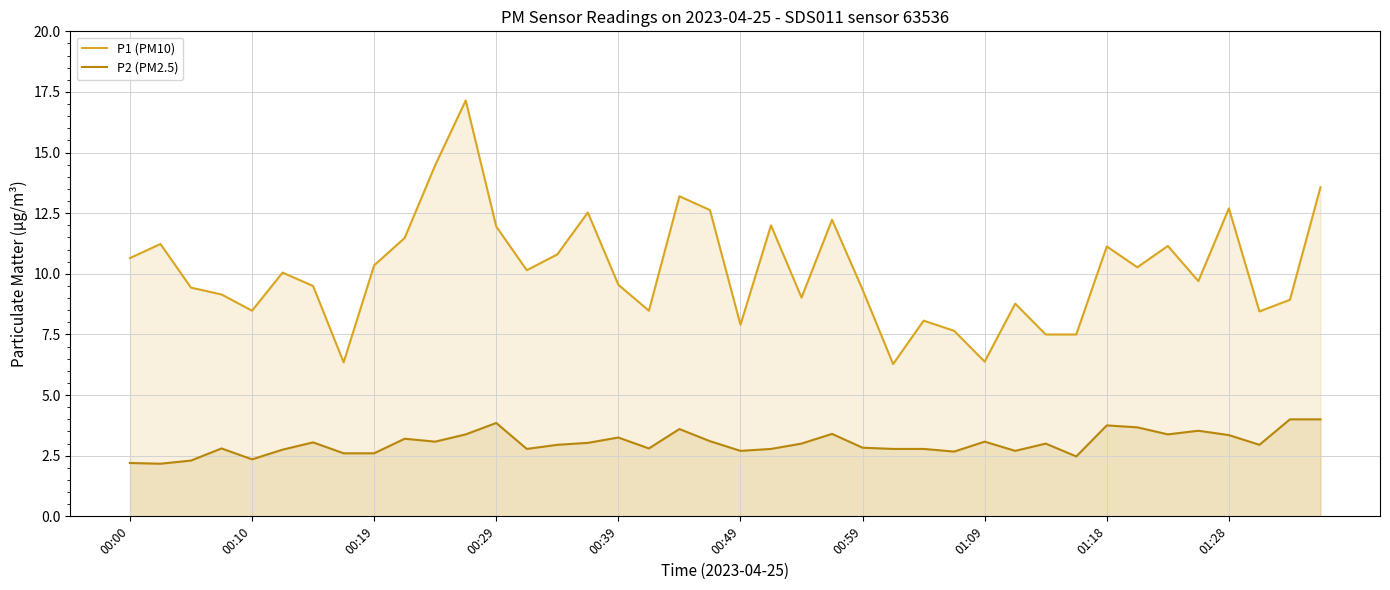

Reading left to right, transcribe all the data shown in this chart.

P1 (PM10): 10.7	11.2	9.4	9.2	8.5	10.1	9.5	6.3	10.3	11.5	14.5	17.1	11.9	10.2	10.8	12.5	9.6	8.5	13.2	12.6	7.9	12.0	9.0	12.2	9.3	6.3	8.1	7.7	6.4	8.8	7.5	7.5	11.1	10.3	11.2	9.7	12.7	8.4	8.9	13.6
P2 (PM2.5): 2.2	2.2	2.3	2.8	2.4	2.8	3.0	2.6	2.6	3.2	3.1	3.4	3.9	2.8	3.0	3.0	3.2	2.8	3.6	3.1	2.7	2.8	3.0	3.4	2.8	2.8	2.8	2.7	3.1	2.7	3.0	2.5	3.8	3.7	3.4	3.5	3.4	3.0	4.0	4.0